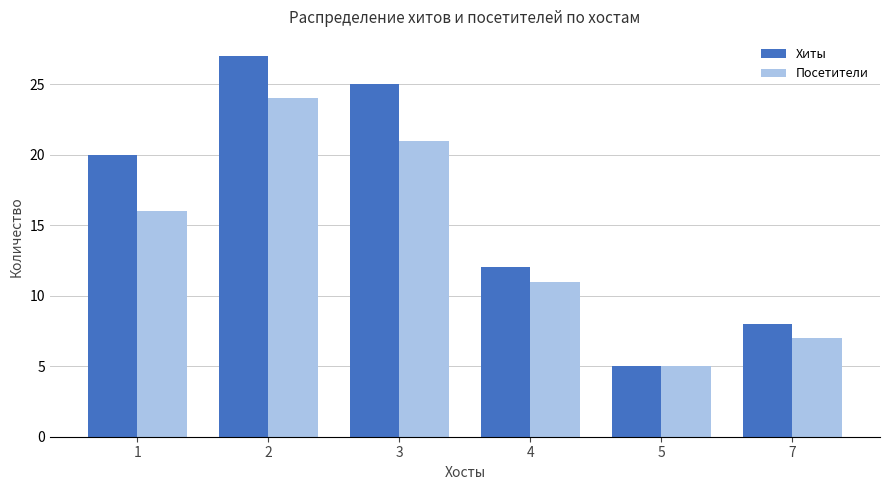

What are all the series names shown in the legend?

Хиты, Посетители